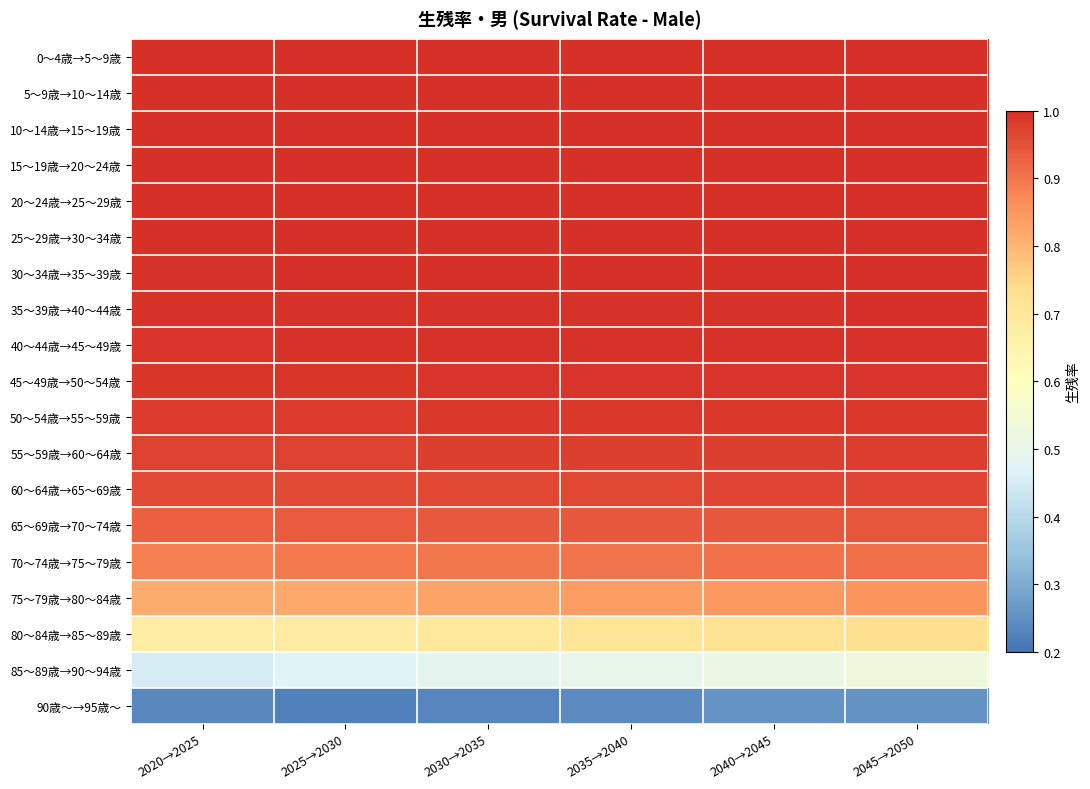

What is the maximum value shown in the chart?

1.0